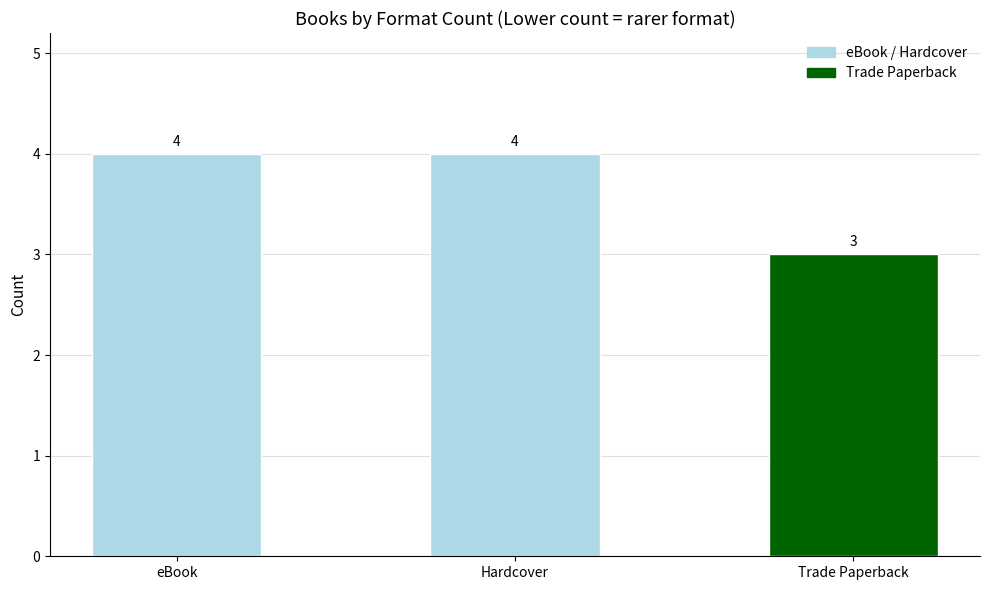

Read the value at eBook.

4